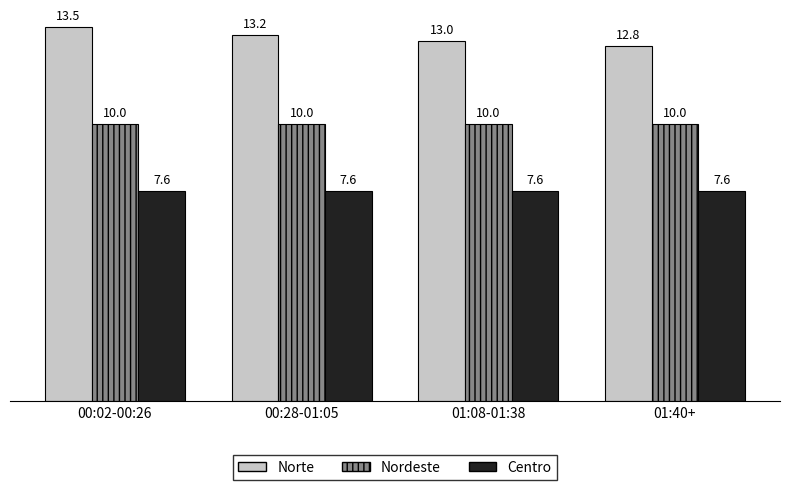

Rank the series at 01:40+ from highest to lowest value.

Norte, Nordeste, Centro